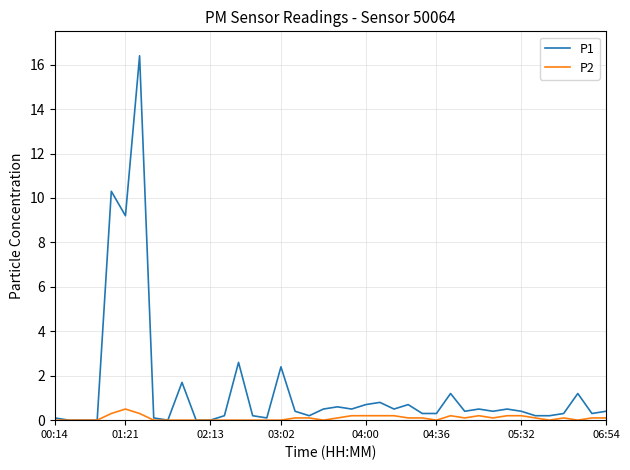

Which series has the largest total across all categories?

P1